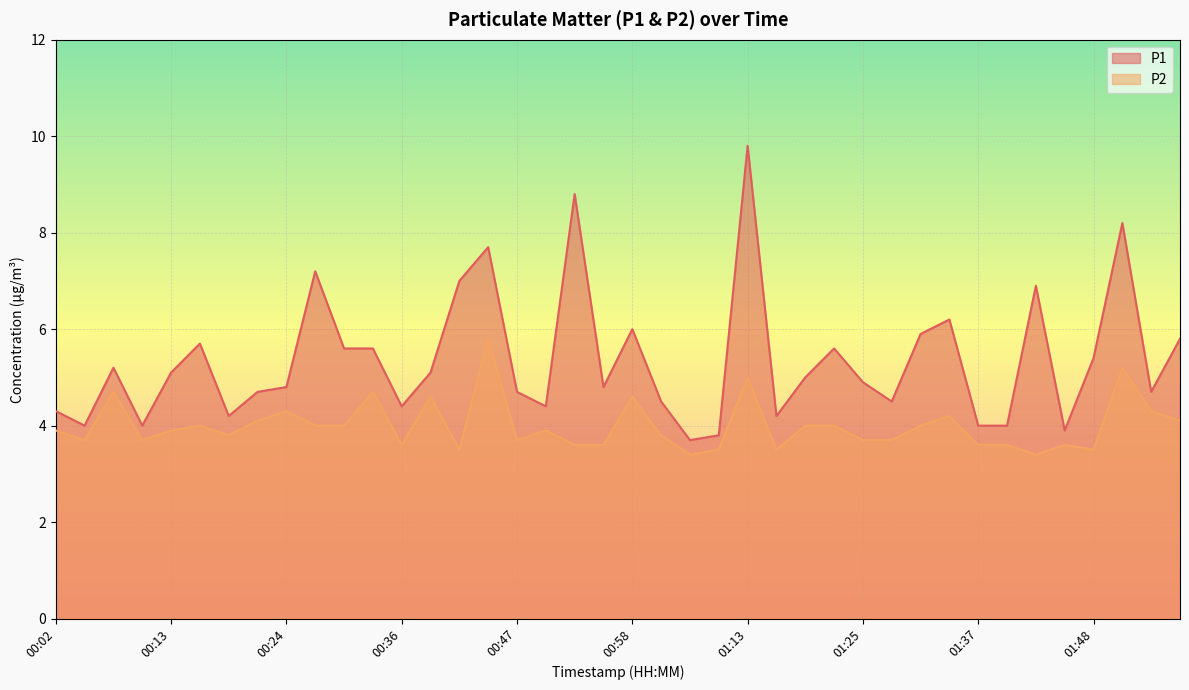

Rank the categories by P2 value from lowest to highest.

01:08, 01:42, 00:41, 01:11, 01:16, 01:48, 00:36, 00:52, 00:55, 01:37, 01:39, 01:45, 00:05, 00:10, 00:47, 01:25, 01:28, 00:19, 01:05, 00:02, 00:13, 00:50, 00:16, 00:27, 00:30, 01:19, 01:22, 01:31, 00:21, 01:57, 01:34, 00:24, 01:54, 00:38, 00:58, 00:08, 00:33, 01:13, 01:51, 00:44